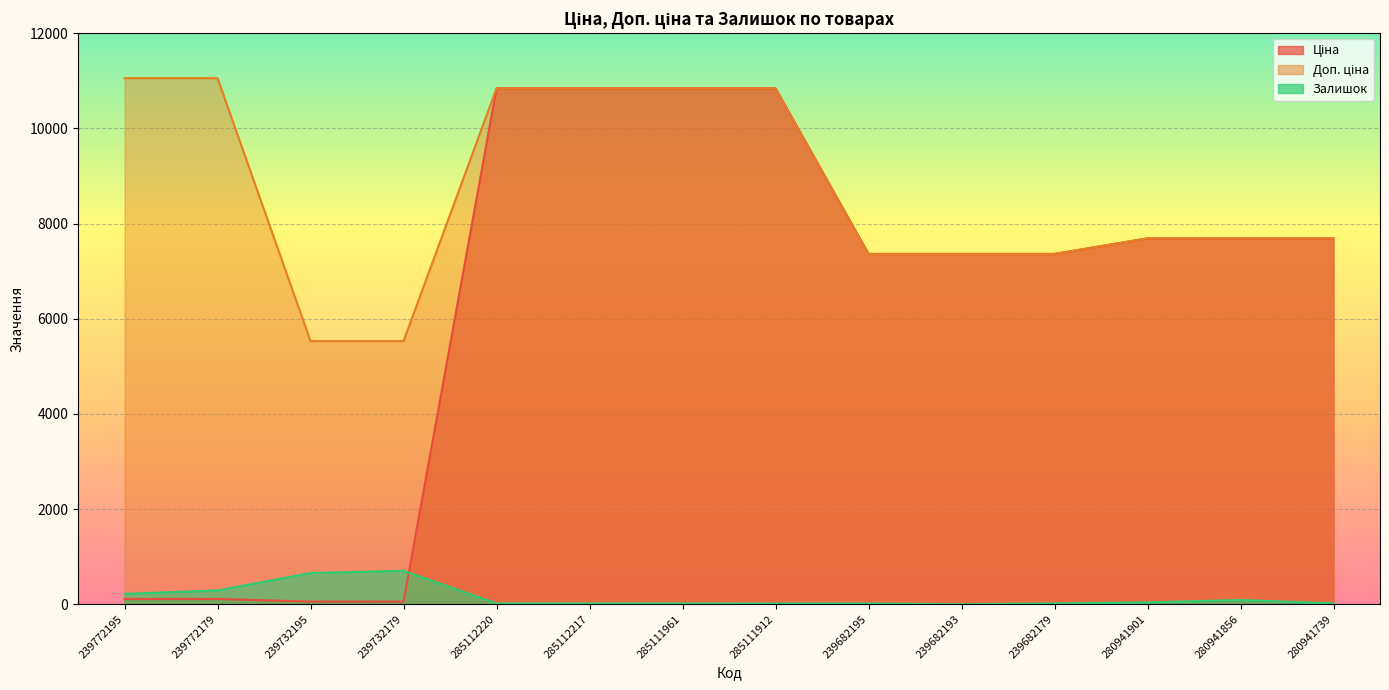

Which series has the largest total across all categories?

Доп. ціна